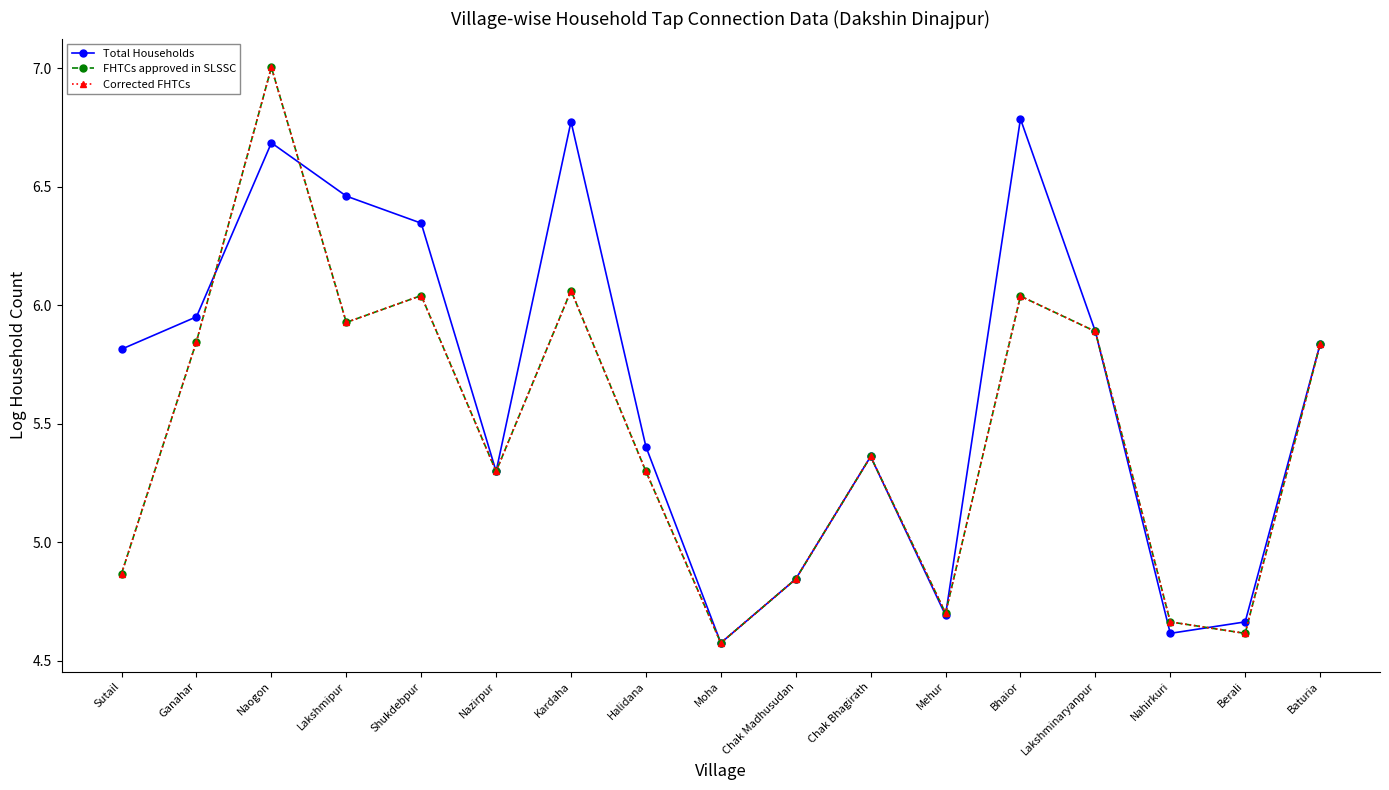

List the labels in order of FHTCs approved in SLSSC value, largest first.

Naogon, Kardaha, Shukdebpur, Bhaior, Lakshmipur, Lakshminaryanpur, Ganahar, Baturia, Chak Bhagirath, Nazirpur, Halidana, Sutail, Chak Madhusudan, Mehur, Nahirkuri, Berali, Moha